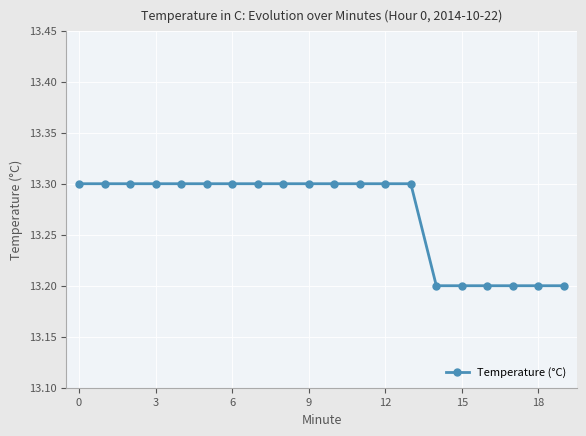

What is the sum of all values?

265.4